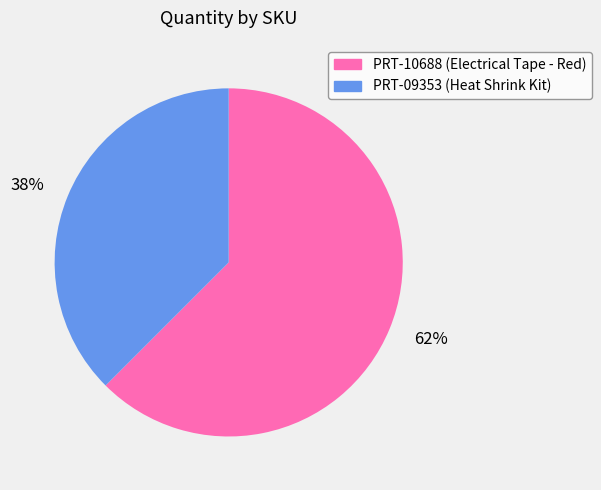

Which category accounts for the majority?

PRT-10688